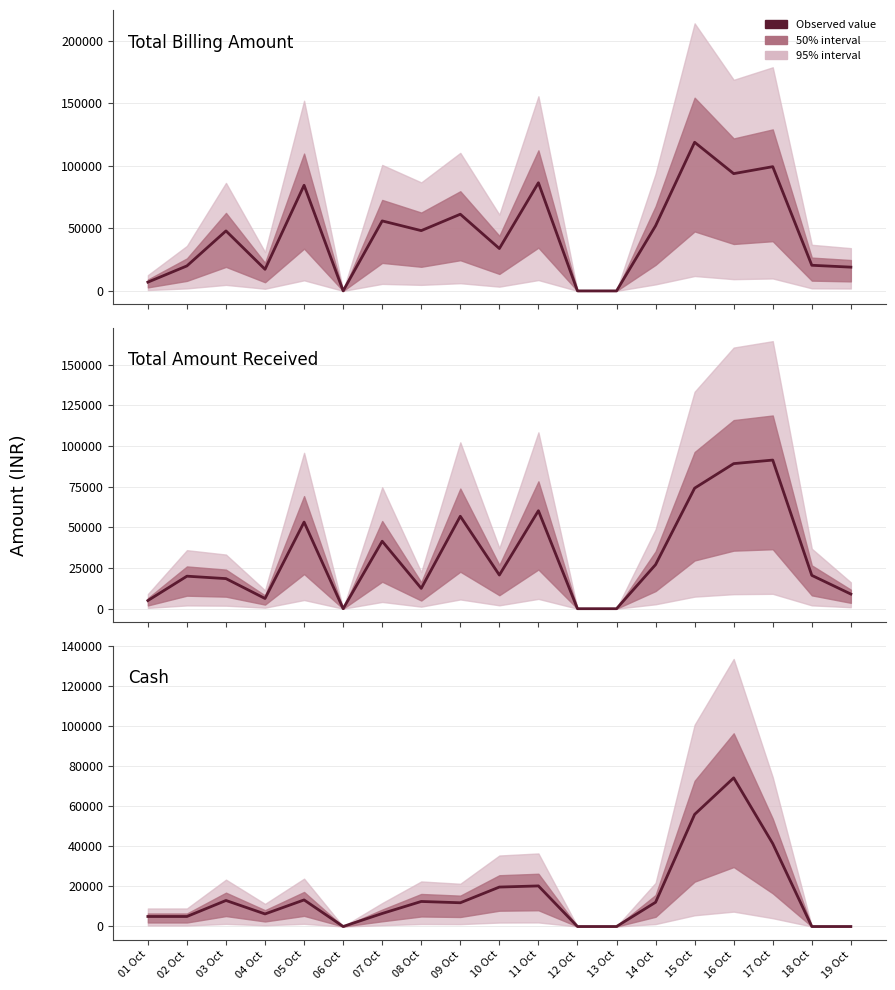

Which series has the largest total across all categories?

Total Billing Amount